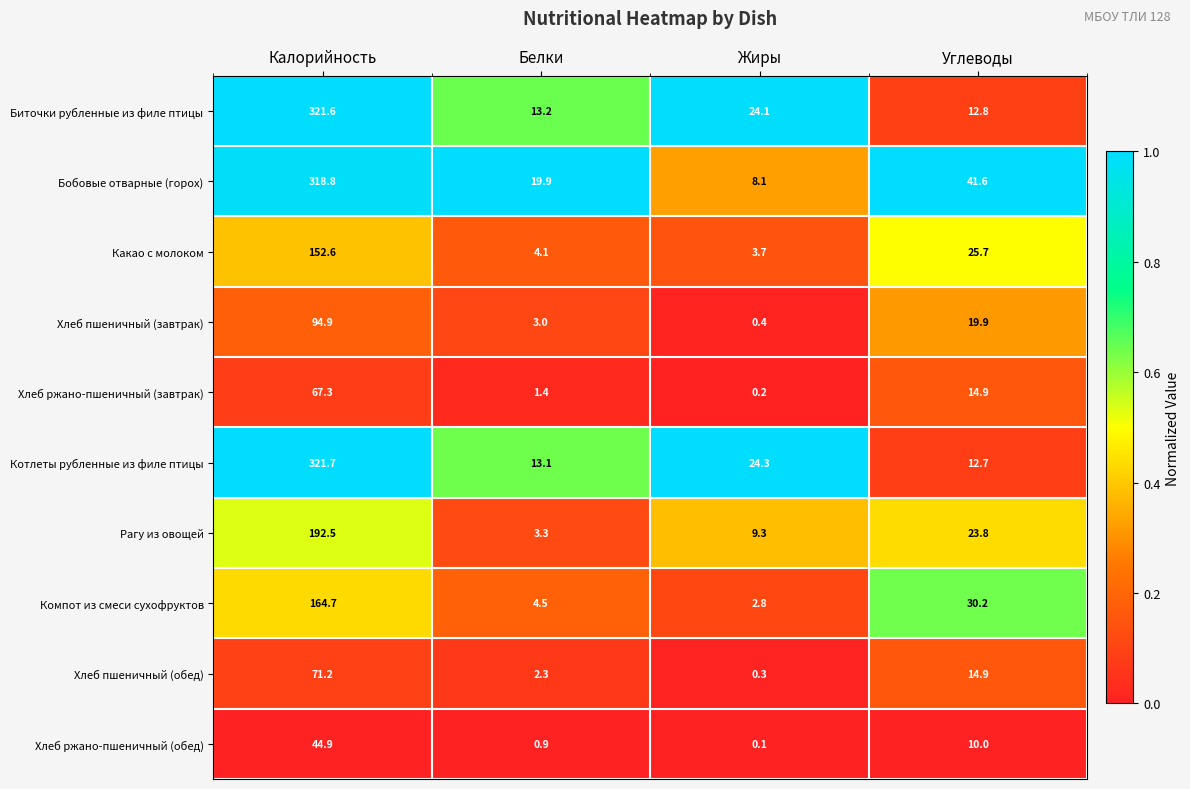

How many distinct data groups are displayed?

10